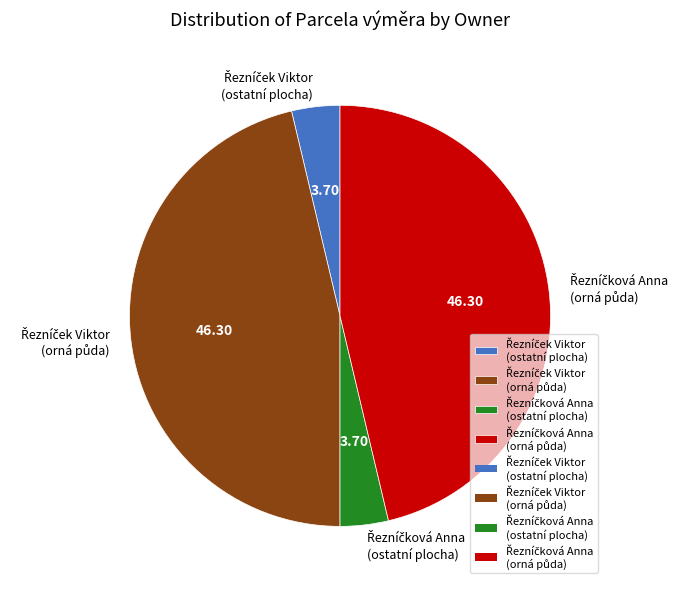

Does any single category account for the majority?

No